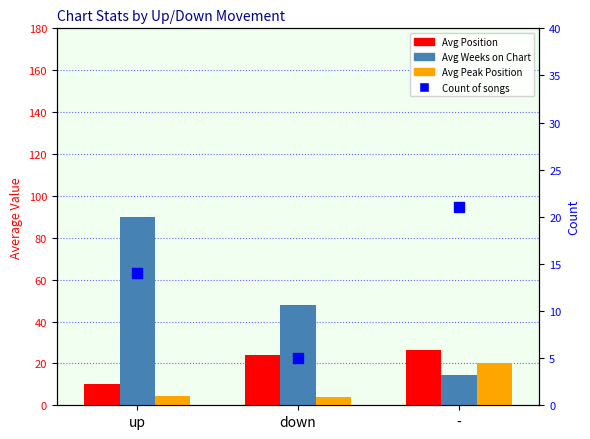

Which series contains the lowest Y value?

Avg Peak Position